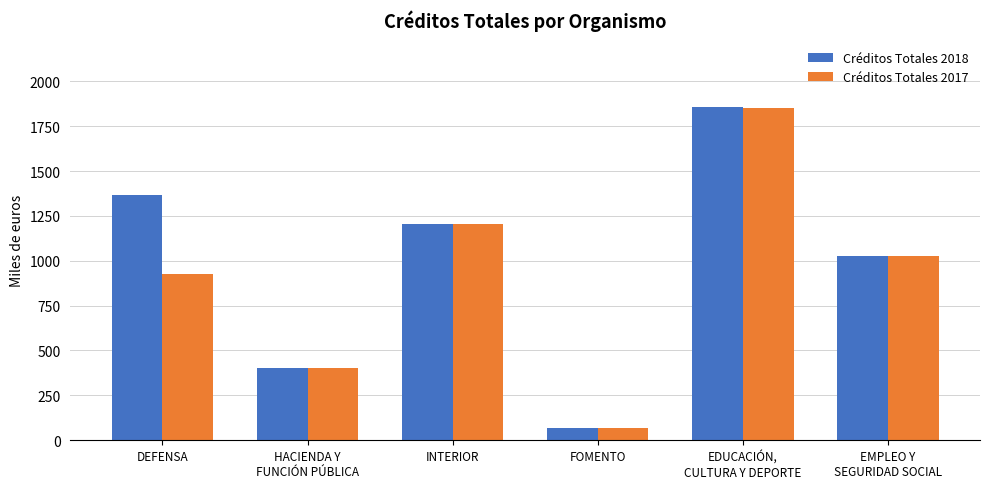

Reading left to right, what are all the values shown in this chart?

Créditos Totales 2018: DEFENSA=1368	HACIENDA Y
FUNCIÓN PÚBLICA=403	INTERIOR=1207	FOMENTO=65	EDUCACIÓN,
CULTURA Y DEPORTE=1856	EMPLEO Y
SEGURIDAD SOCIAL=1028
Créditos Totales 2017: DEFENSA=928	HACIENDA Y
FUNCIÓN PÚBLICA=403	INTERIOR=1207	FOMENTO=65	EDUCACIÓN,
CULTURA Y DEPORTE=1851	EMPLEO Y
SEGURIDAD SOCIAL=1028